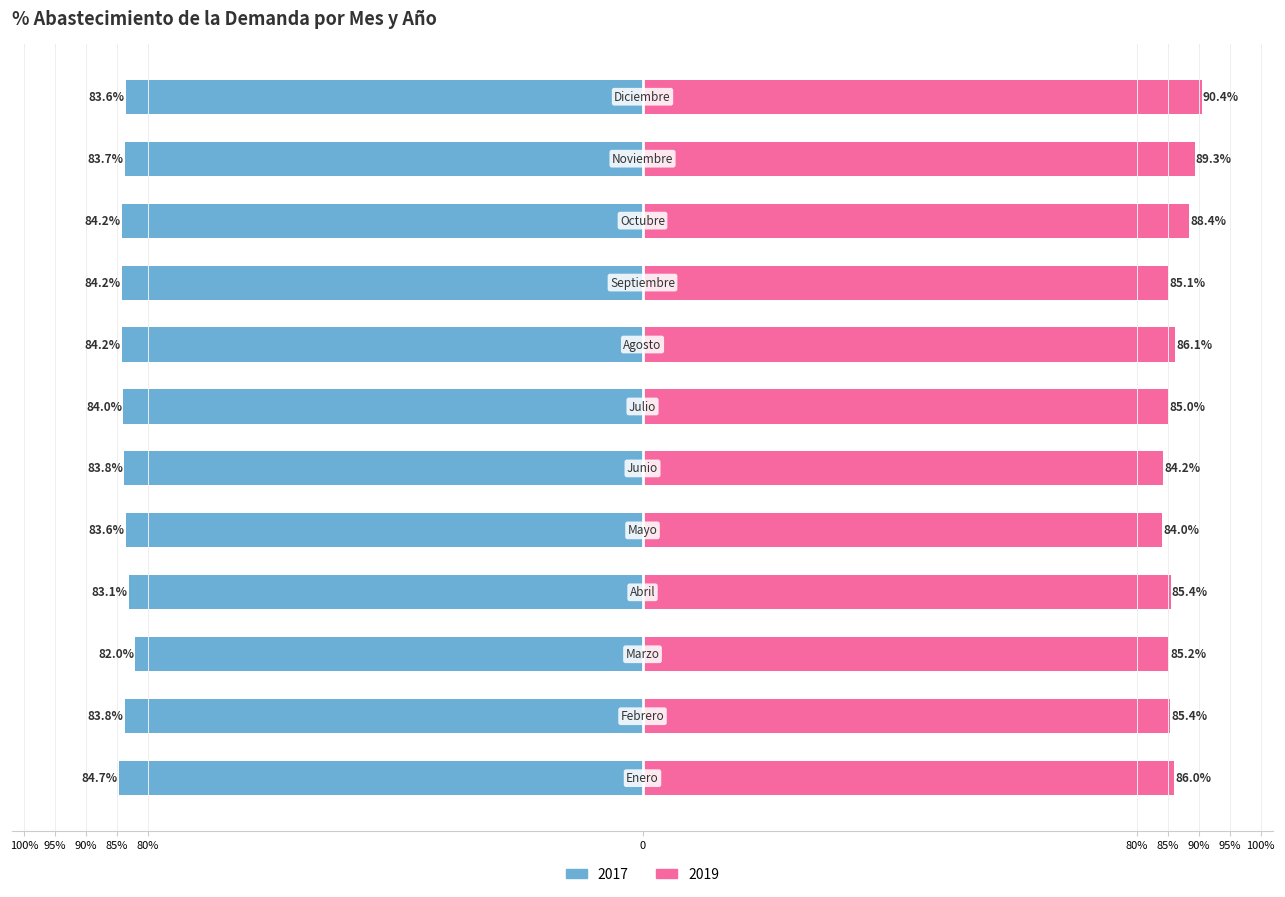

What is the minimum value shown in the chart?

-0.8